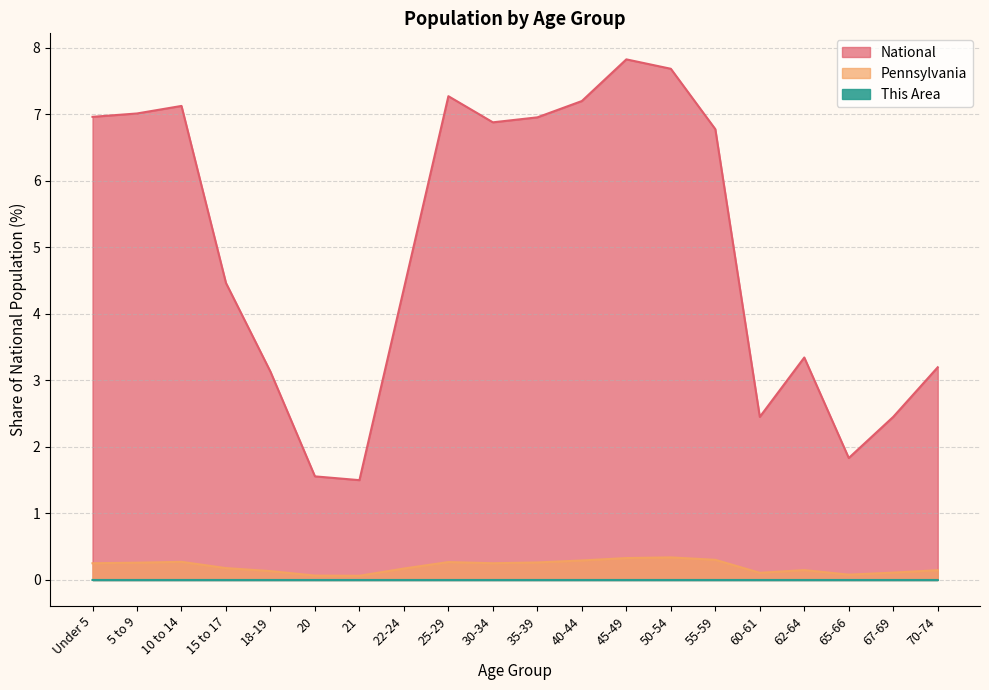

Which series changed the most between 10 to 14 and 40-44?

National